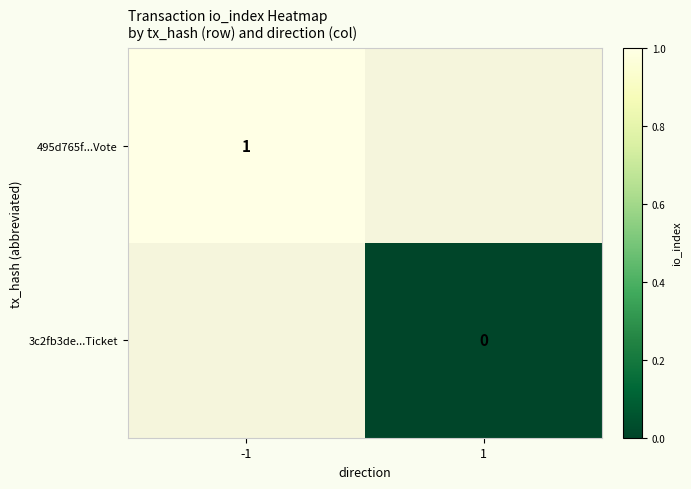

True or false: 495d765f...Vote has a value of 2 at -1.

False